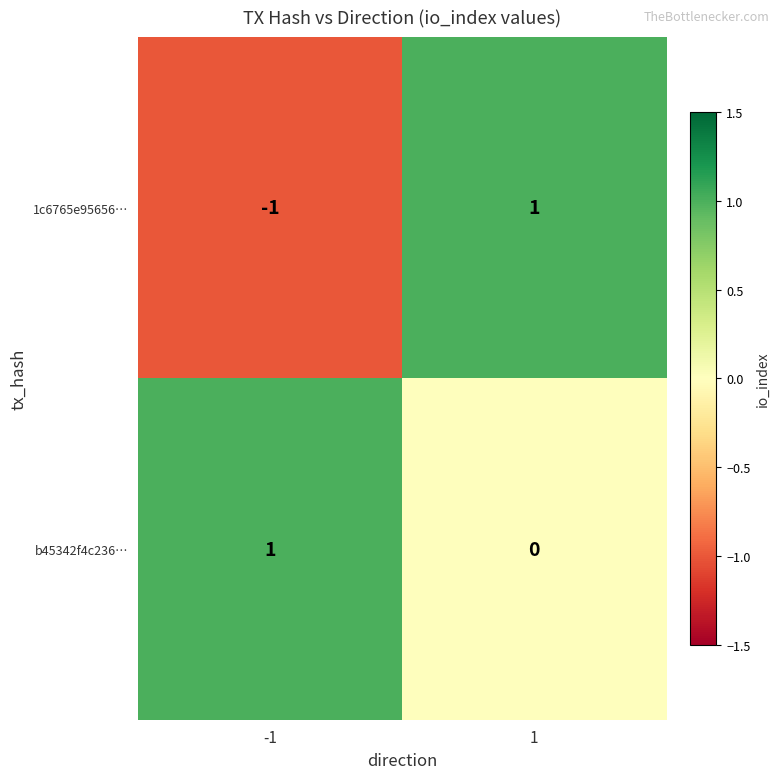

Which series has the largest total across all categories?

b45342f4c236…